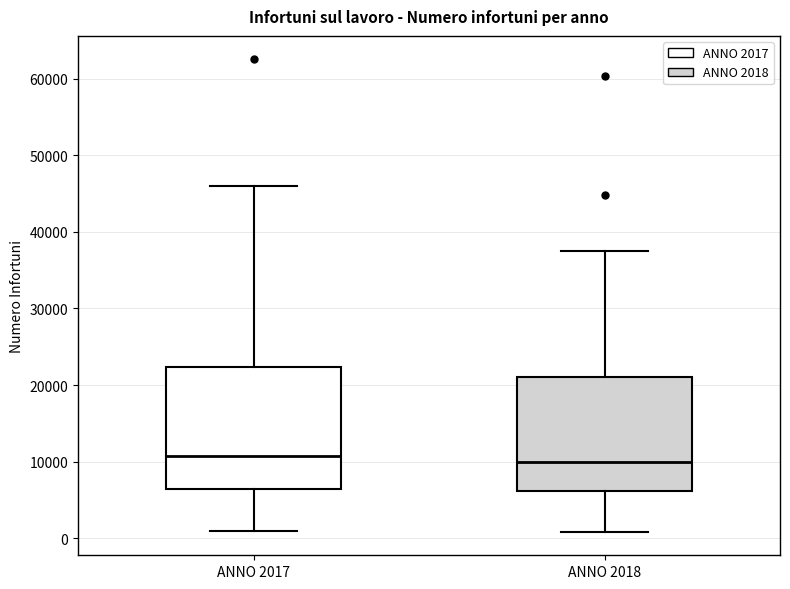

Reading left to right, transcribe this box plot: for each box, give where its median line is, the range the box spans, and where its two whiskers end, as read against the y-axis. The values are not printed on the chart, so give them approximately, as read against the axis.

ANNO 2017: median 11000, box 6000 to 22000, whiskers 1000 to 46000
ANNO 2018: median 10000, box 6000 to 21000, whiskers 1000 to 37000